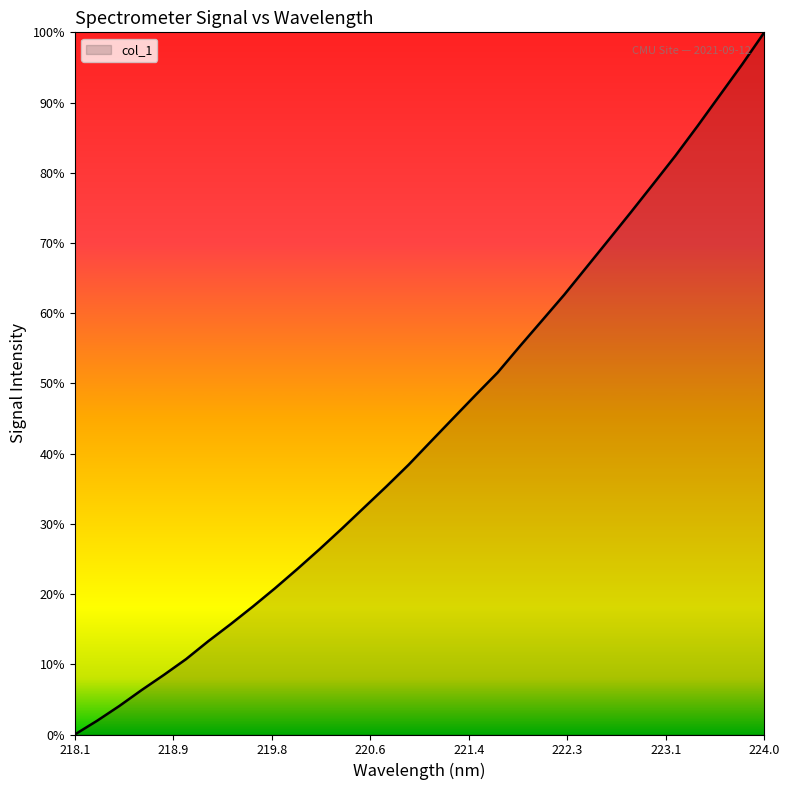

What is the label of the 31st point from the right?

218.2508